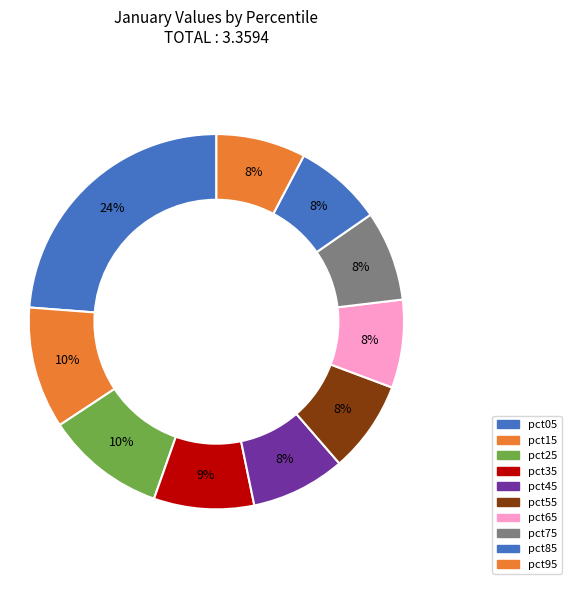

True or false: pct75 accounts for 8% of the total.

True